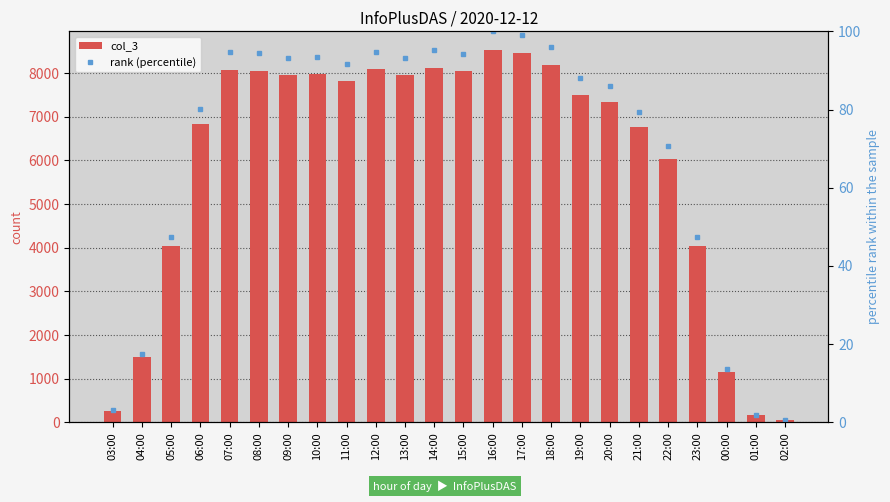

What position from the left is 15:00?

13